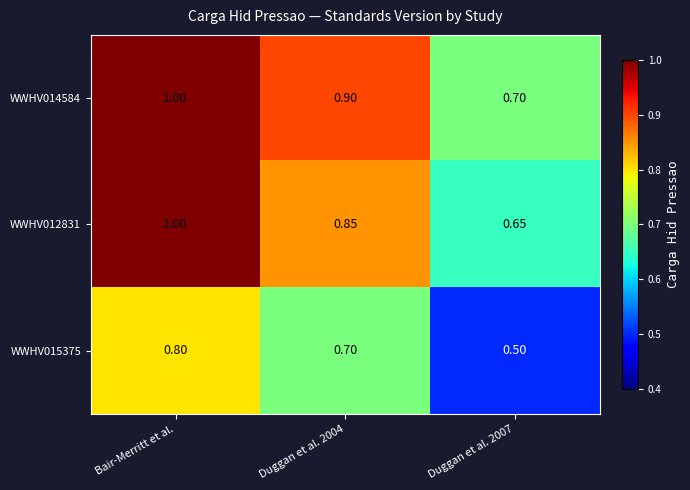

Which category has the highest value in the WWHV015375 series?

Bair-Merritt et al.